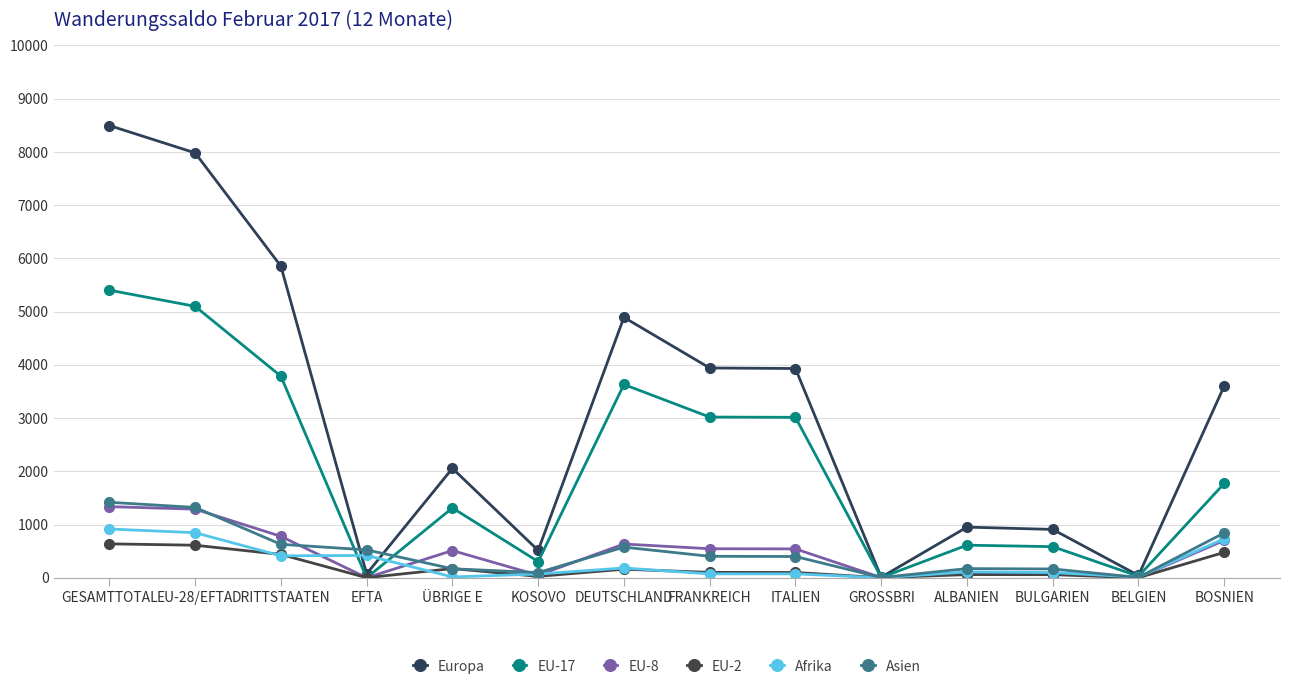

How many intersections are there between EU-17 and EU-2?

2